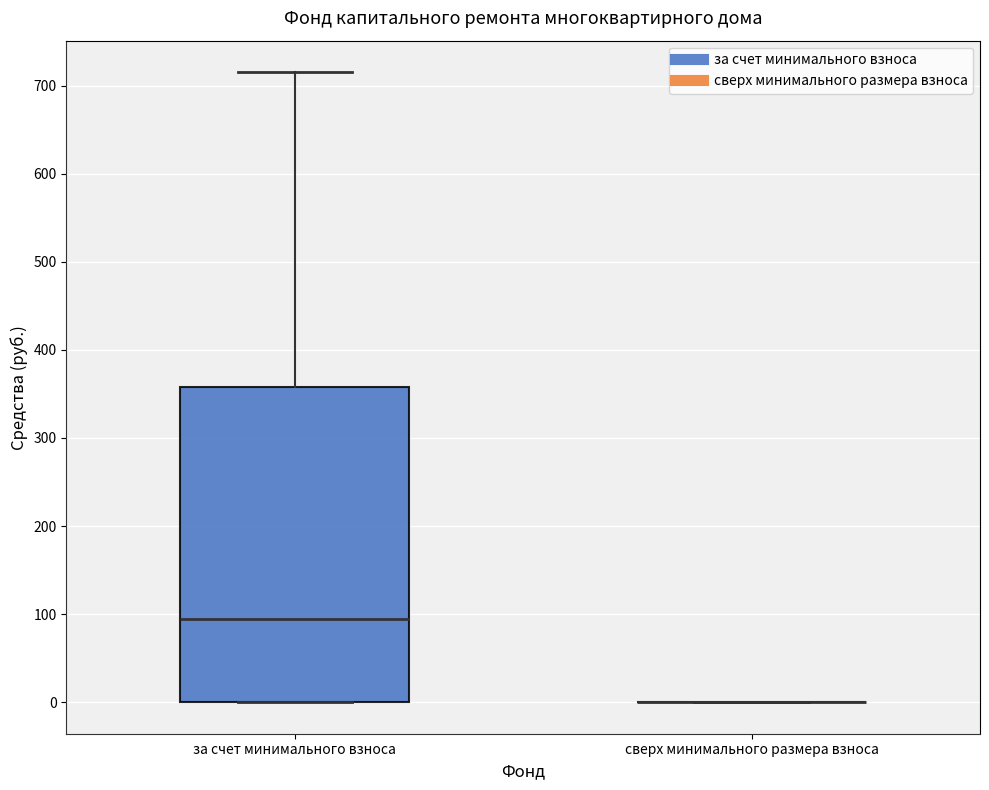

Reading left to right, read every box against the y-axis: the position of its median line, the range the box covers, and the ends of its whiskers. The values are not printed on the chart, so give them approximately, as read against the axis.

за счет минимального взноса: median 90, box 0 to 360, whiskers 0 to 720
сверх минимального размера взноса: box collapsed to a line at 0, whiskers 0 to 0